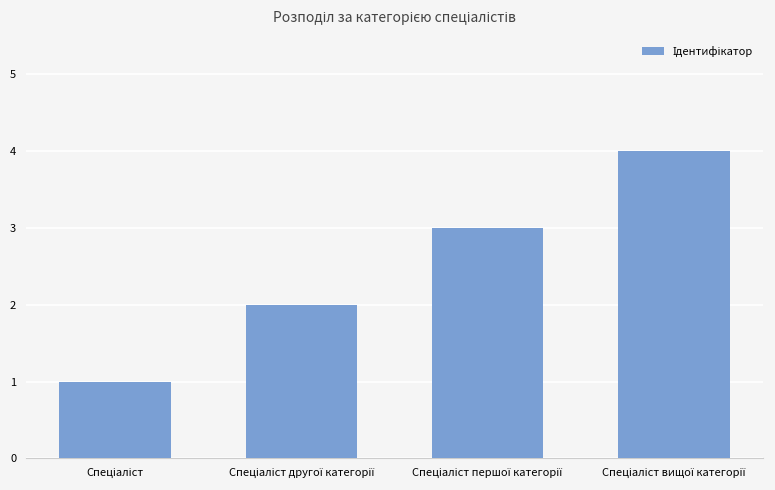

What is the sum of all values?

10